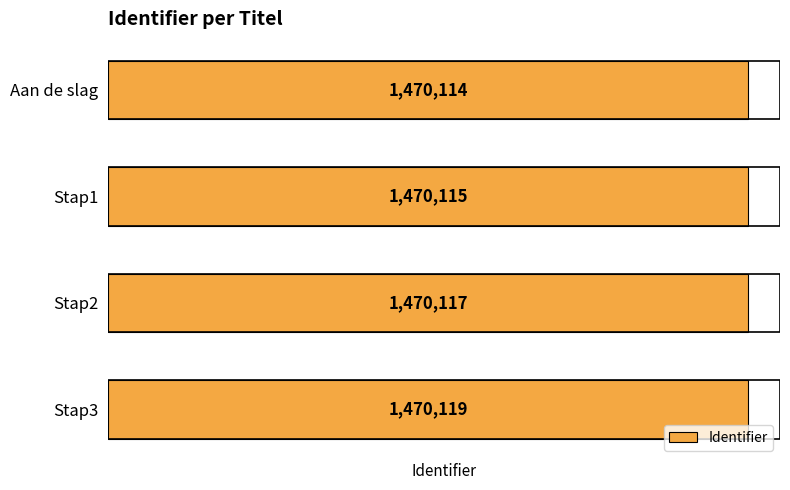

What is the label of the 4th bar from the top?

Stap3